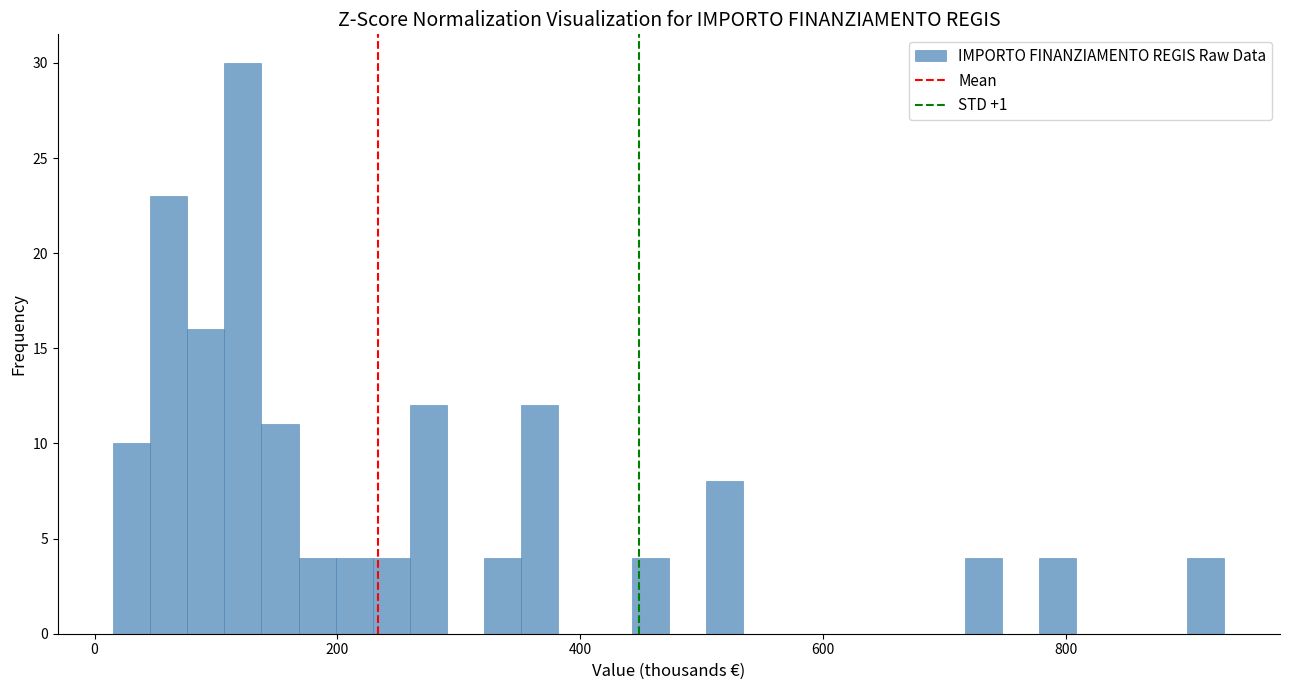

Around what value on the x-axis is the tallest bar? Give the approximate position of its centre, as read against the axis.

120